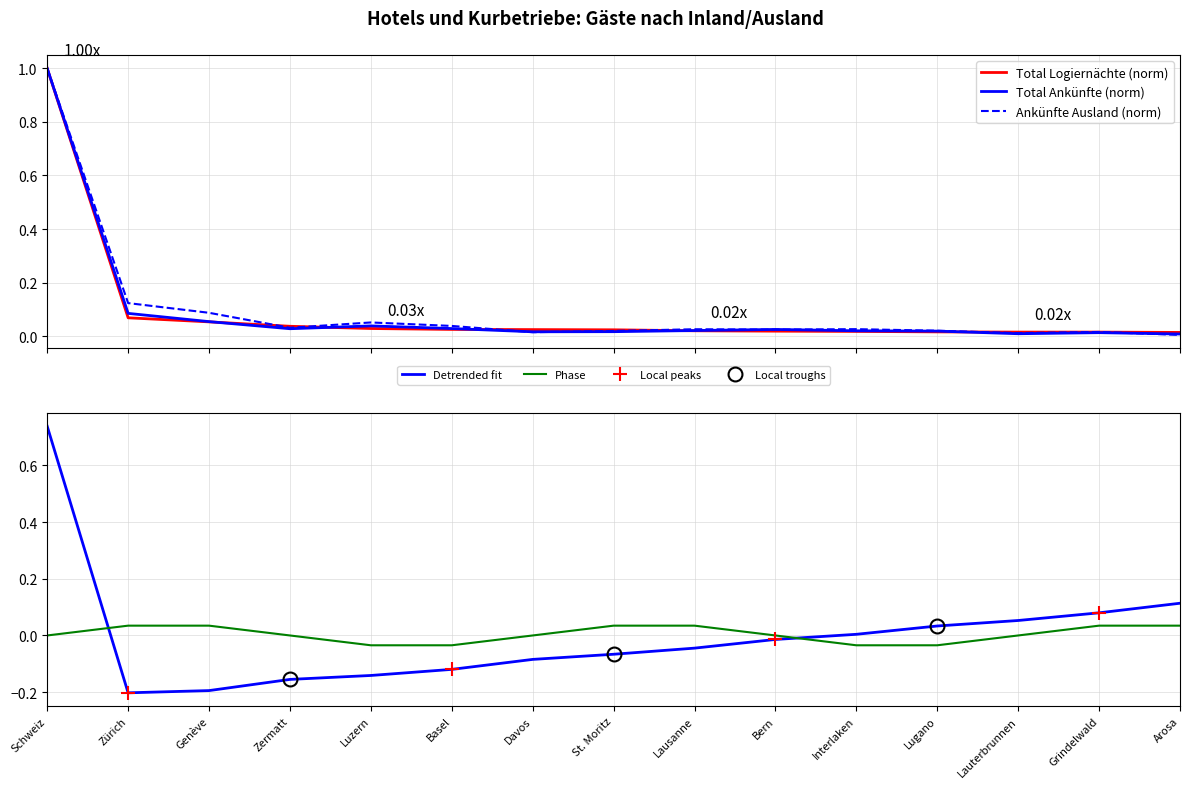

Rank the categories by Phase value from lowest to highest.

Lugano, Basel, Interlaken, Luzern, Lauterbrunnen, Davos, Schweiz, Zermatt, Bern, St. Moritz, Zürich, Genève, Grindelwald, Lausanne, Arosa